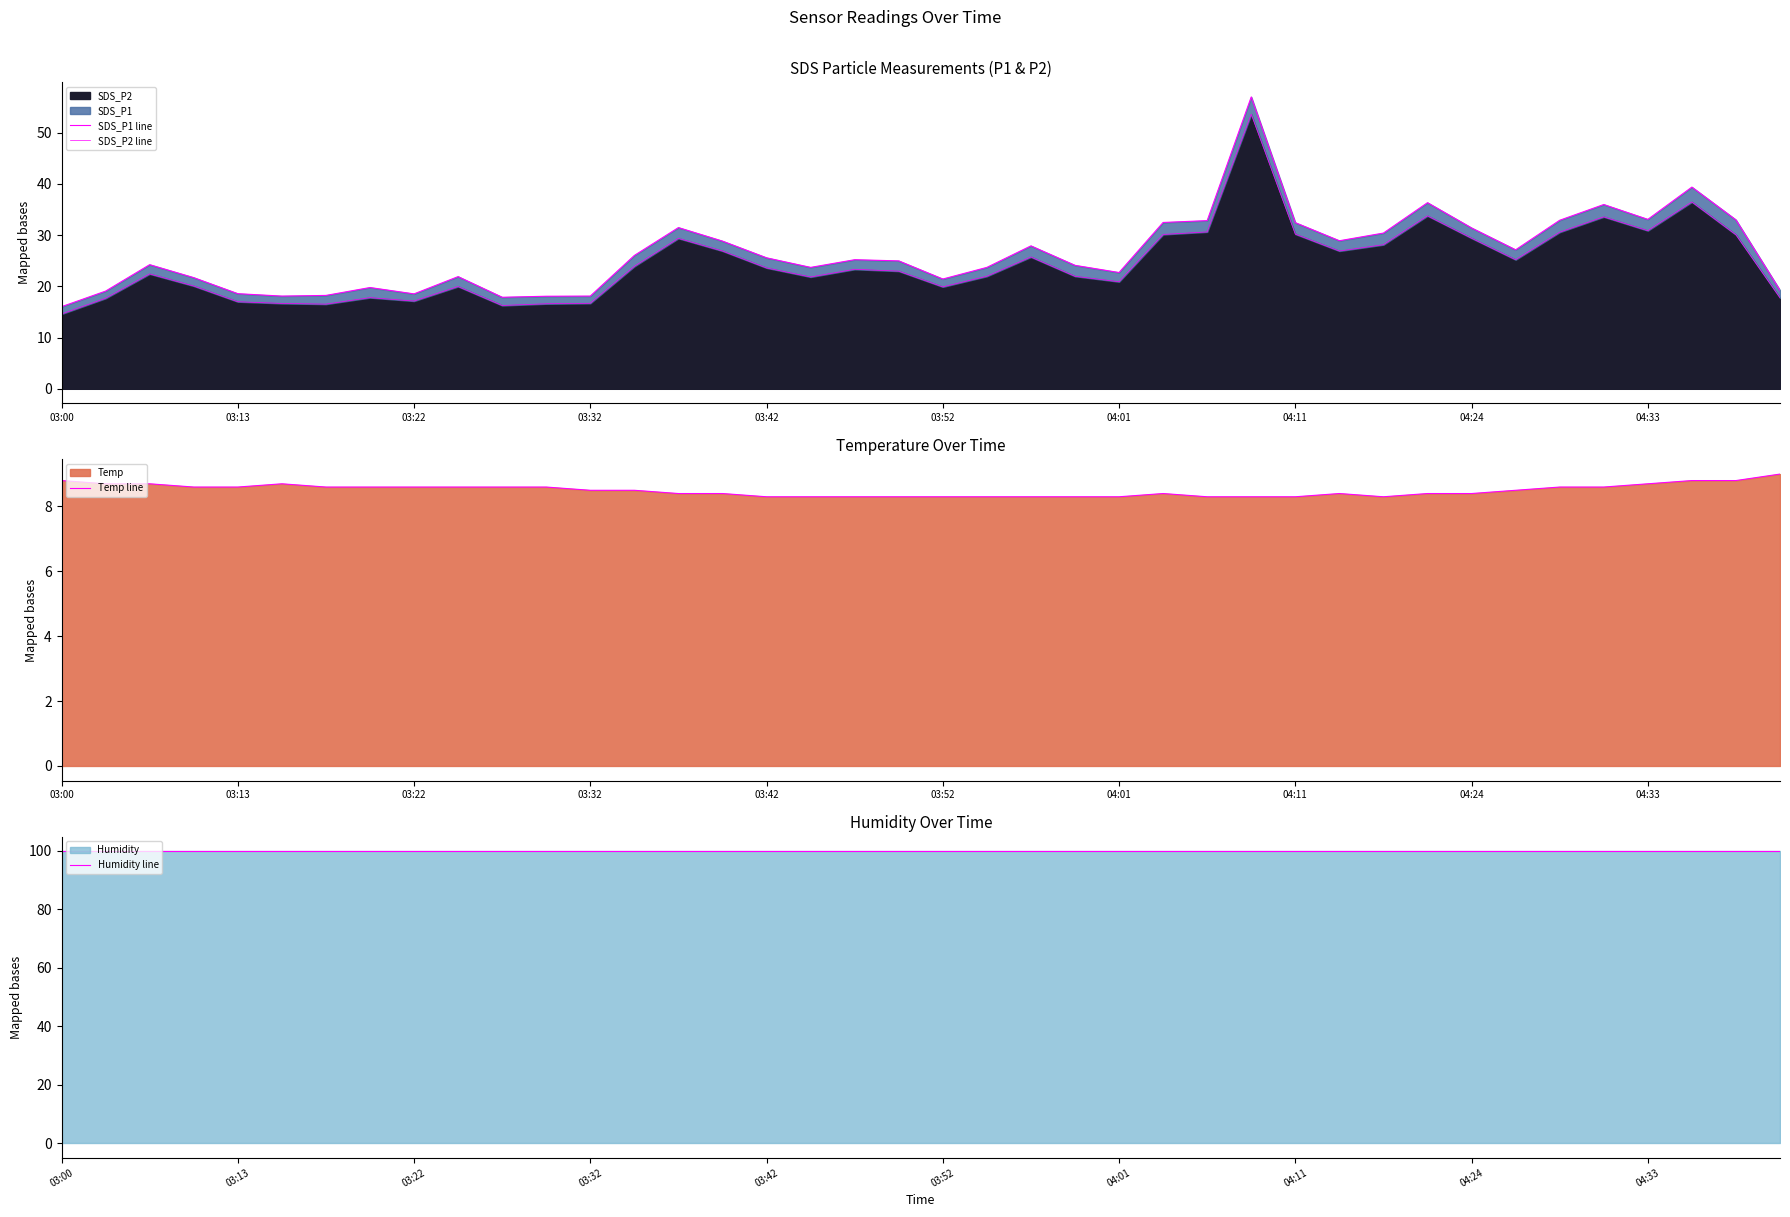

The value of Temp line at 04:01 is 2.0. True or false?

False